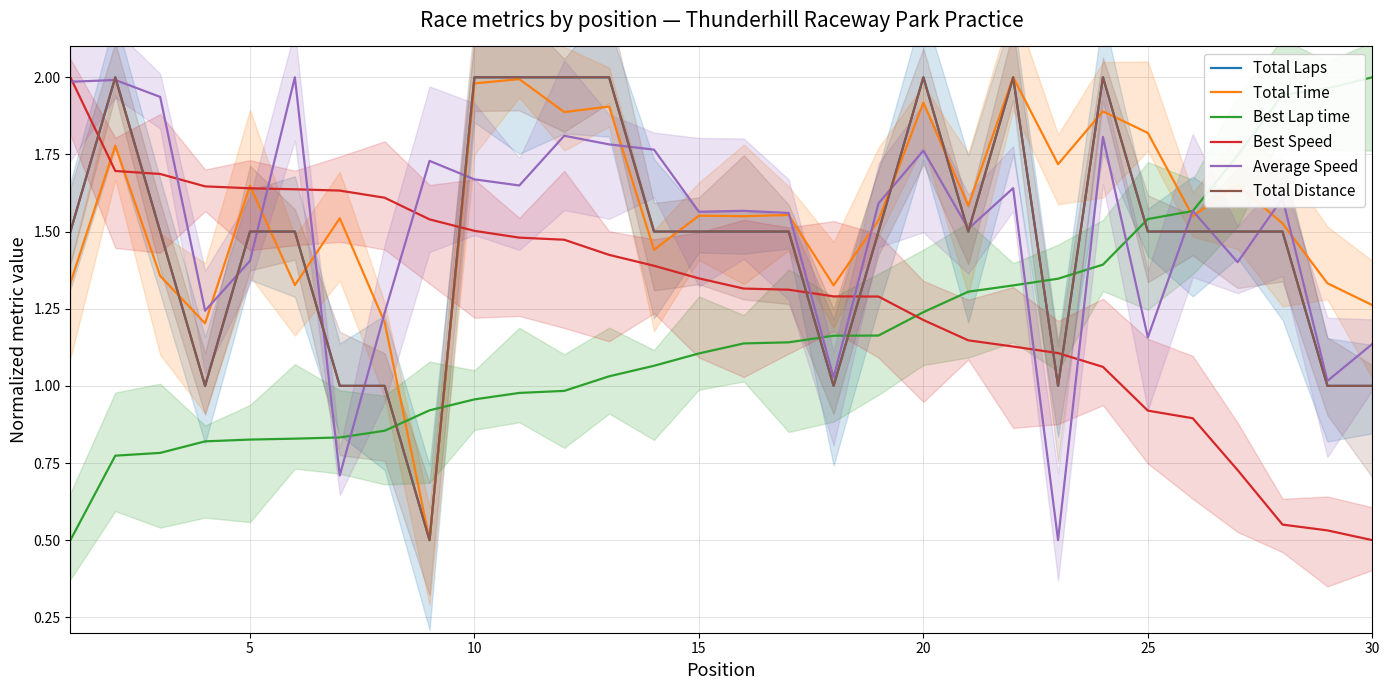

Which category has the highest value in the Best Lap time series?

29